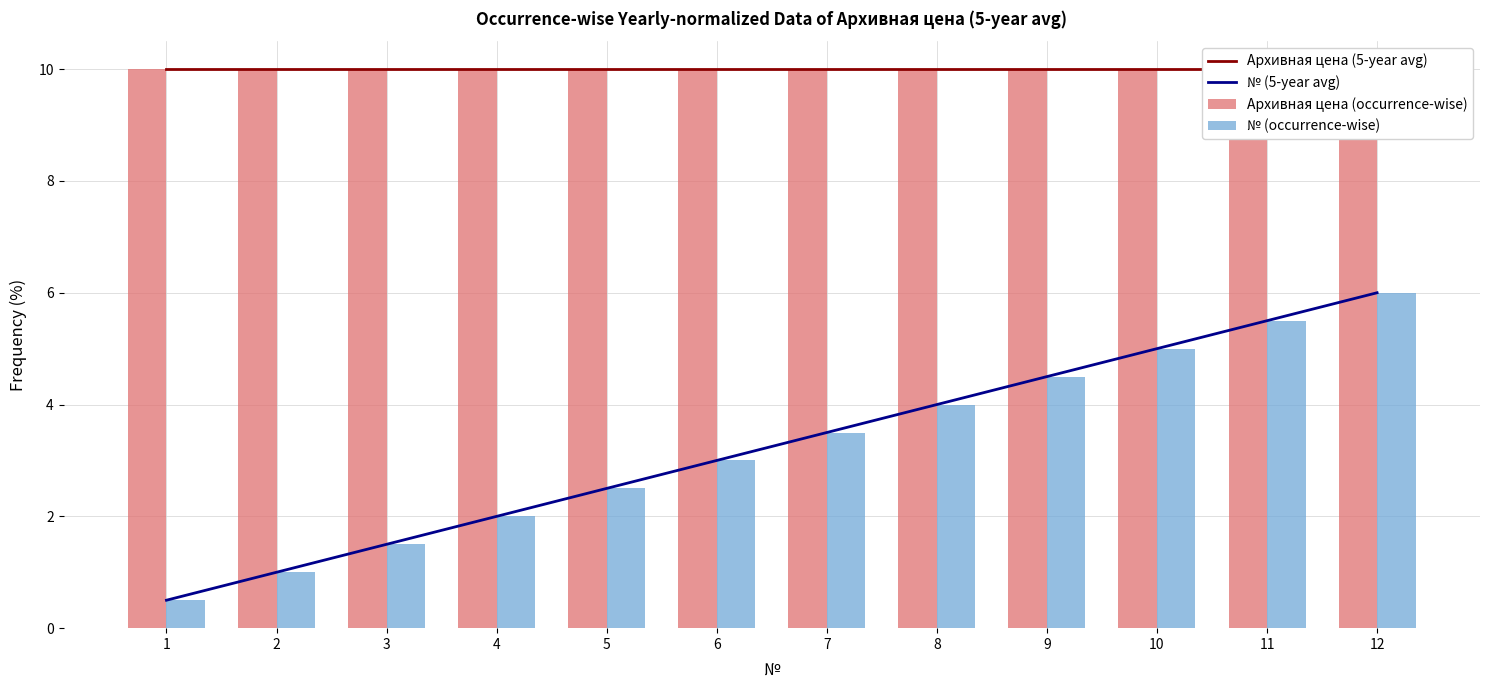

Between 12 and 4, which is larger?

12